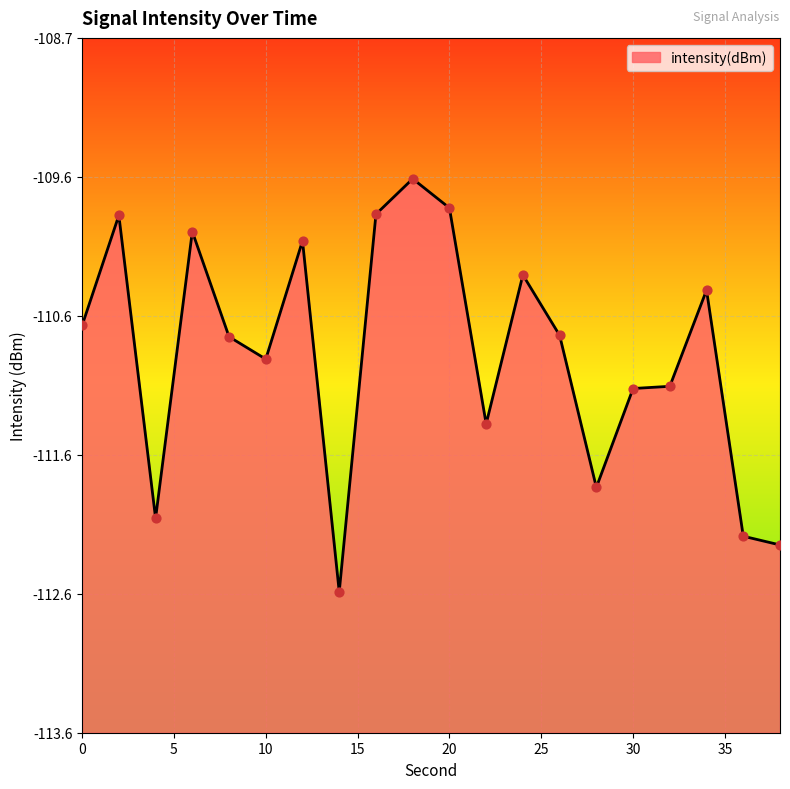

Between 28 and 26, which is larger?

26